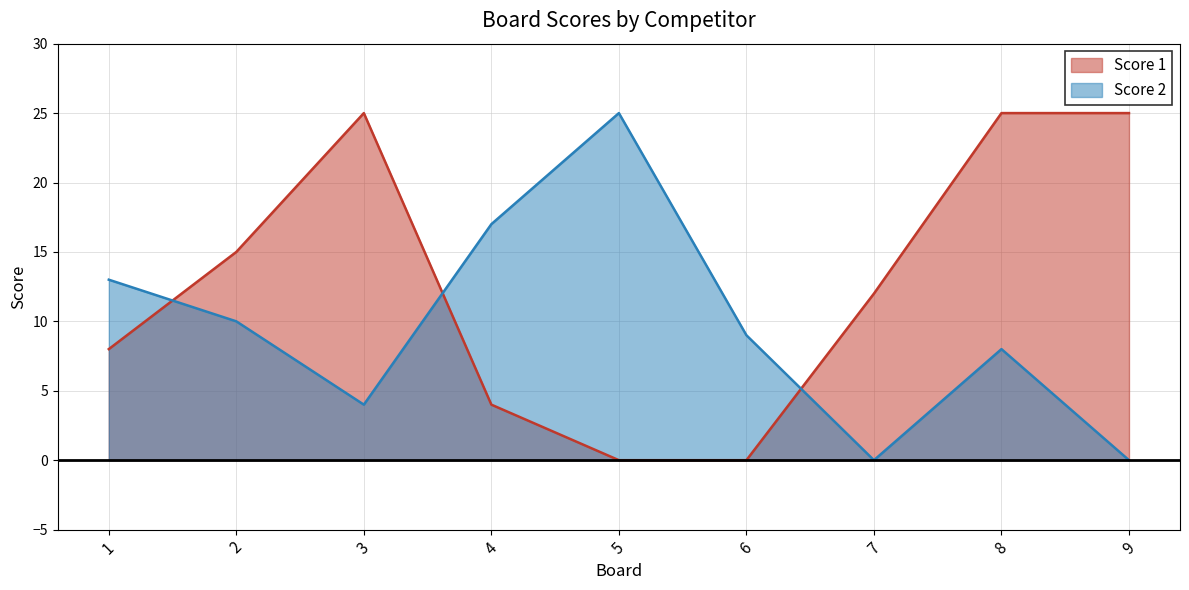

Where does the Score 2 series first go above 9?

1